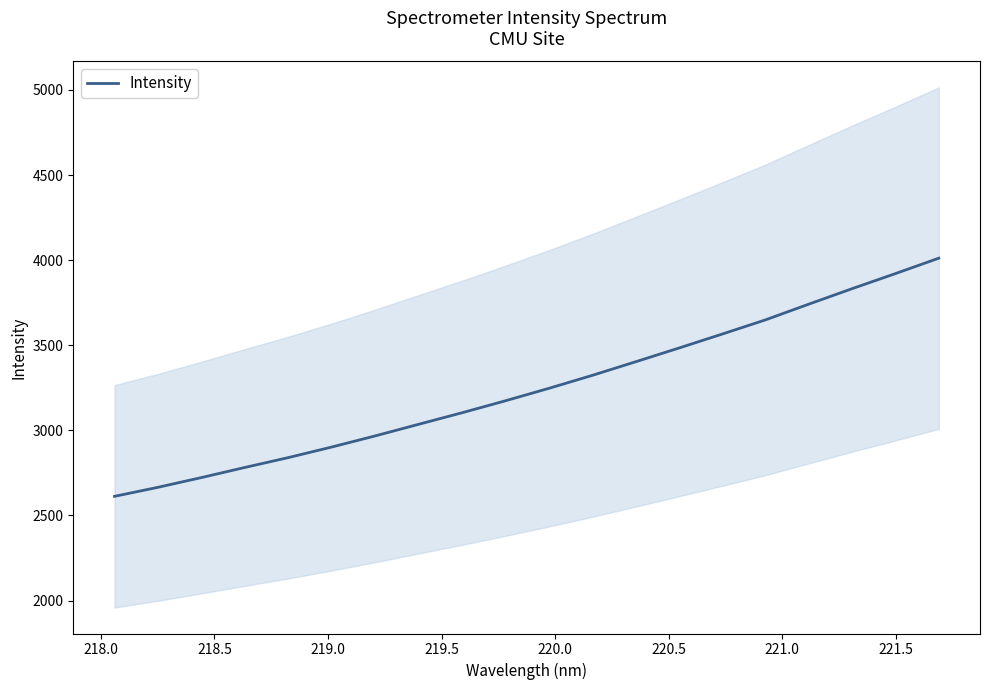

What is the minimum value for Intensity?

2612.3